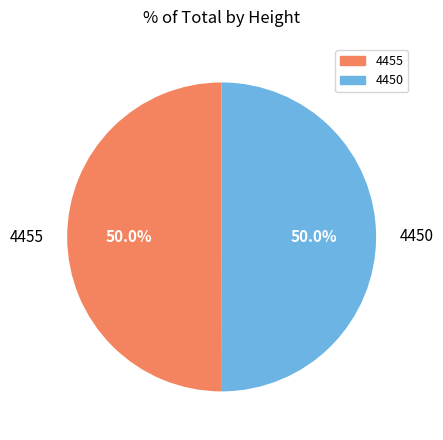

Do 4450 and 4455 together represent more than half of the pie?

Yes